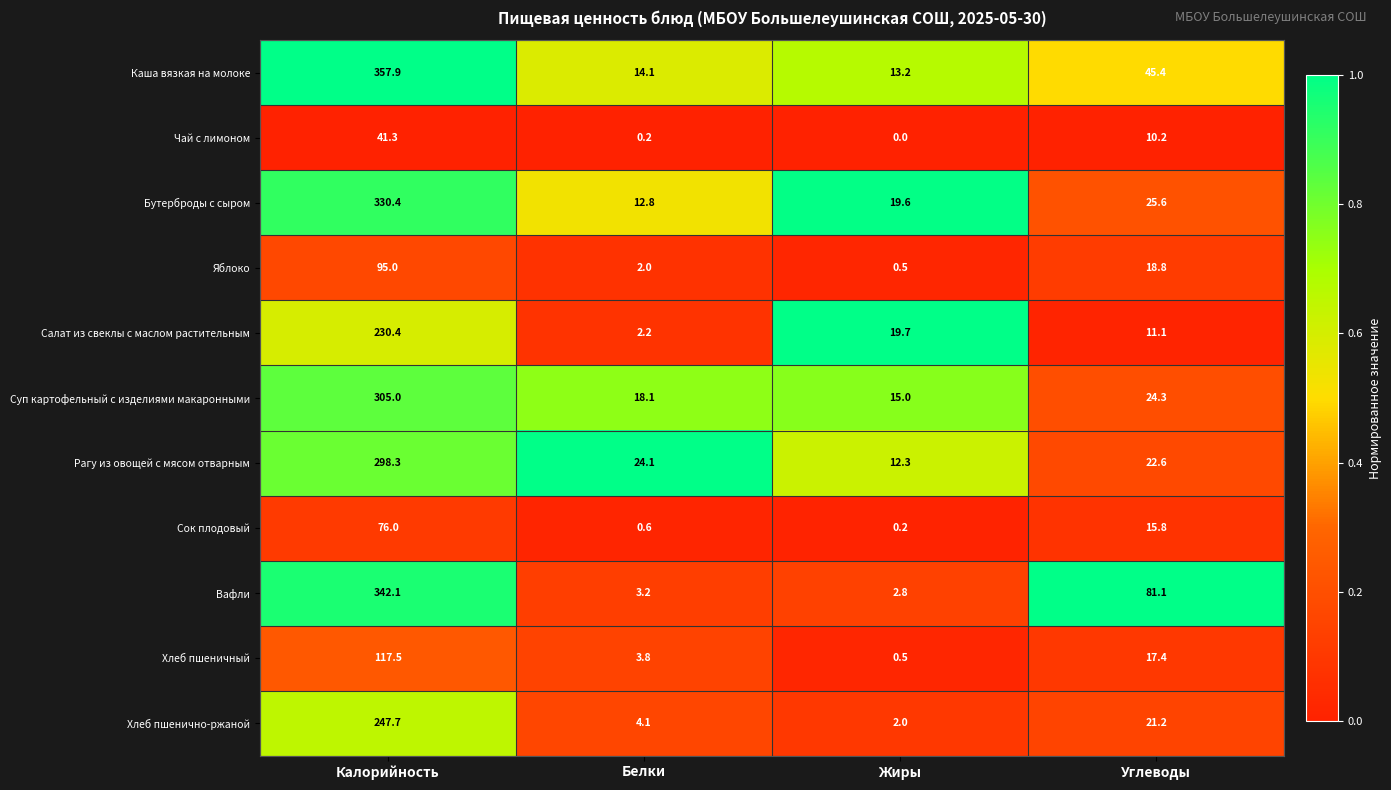

Which series changed the most between Жиры and Углеводы?

Вафли